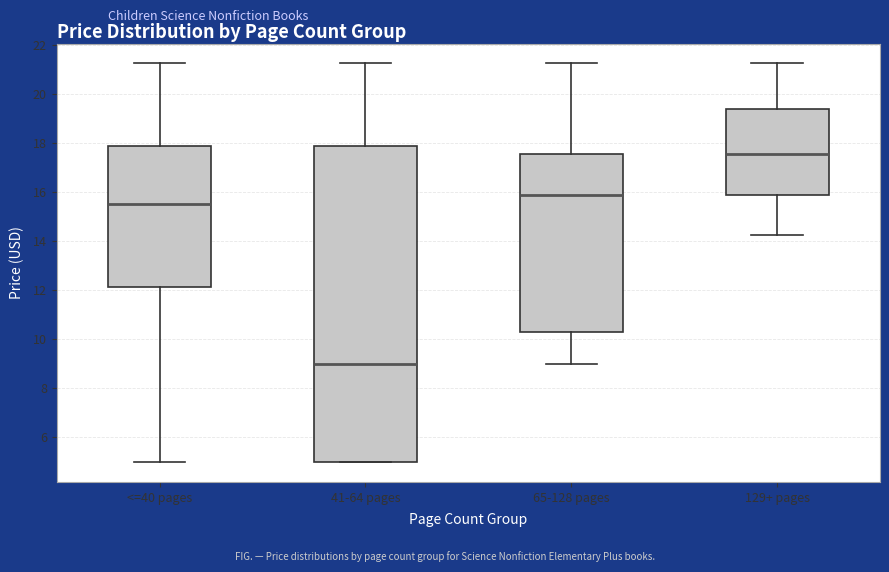

Reading left to right, transcribe this box plot: for each box, give where its median line is, the range the box spans, and where its two whiskers end, as read against the y-axis. The values are not printed on the chart, so give them approximately, as read against the axis.

<=40 pages: median 15.6, box 12.2 to 17.8, whiskers 5.0 to 21.2
41-64 pages: median 9.0, box 5.0 to 17.8, whiskers 5.0 to 21.2
65-128 pages: median 16.0, box 10.4 to 17.6, whiskers 9.0 to 21.2
129+ pages: median 17.6, box 16.0 to 19.4, whiskers 14.2 to 21.2